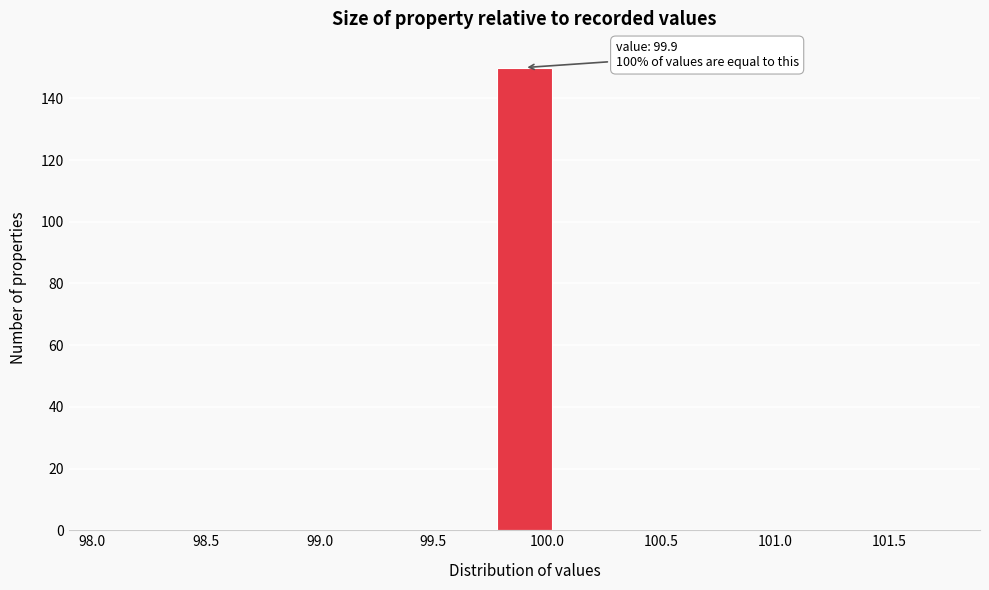

Which range on the x-axis has the tallest bar?

99.75 to 100.05